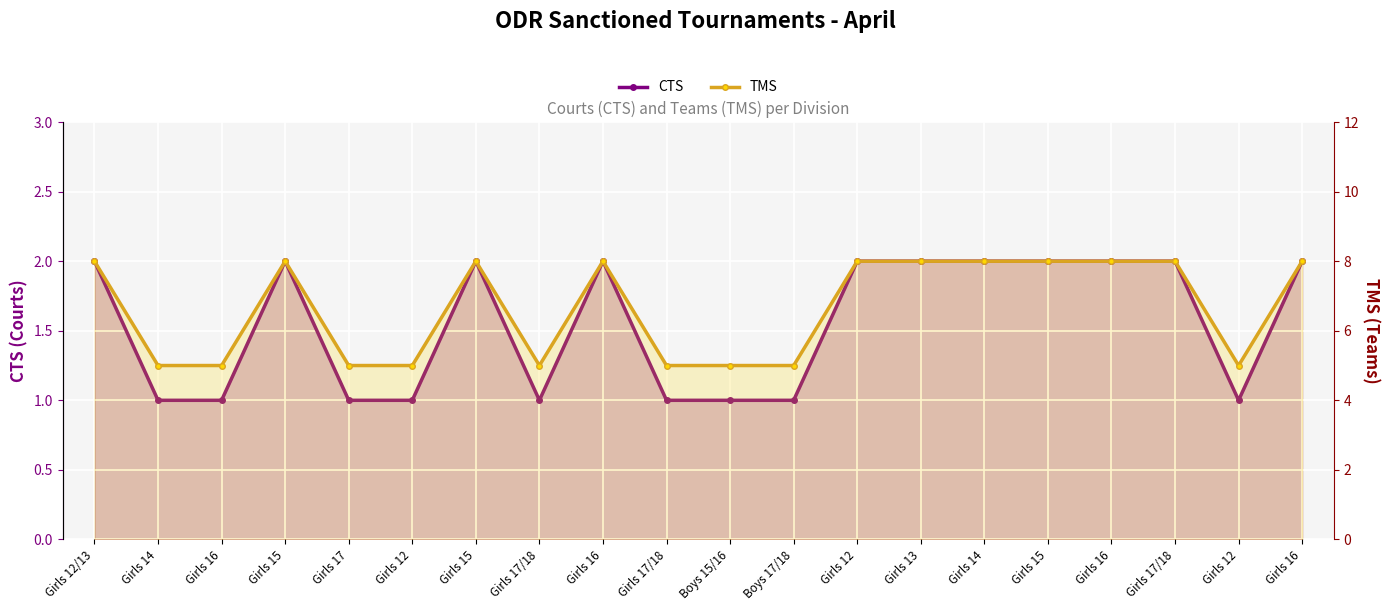

Which series has the widest spread of values?

TMS